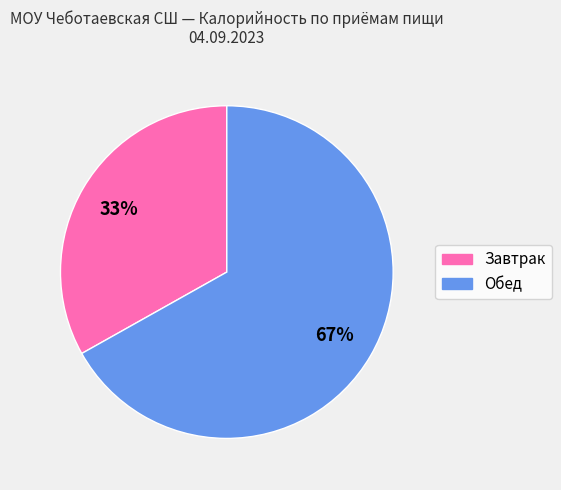

Is there a majority slice in this chart?

Yes